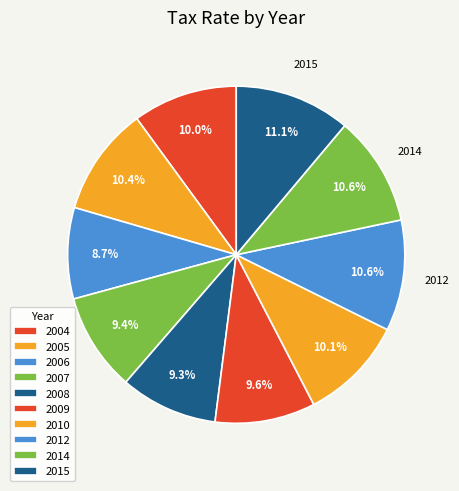

How many slices are in this pie chart?

10